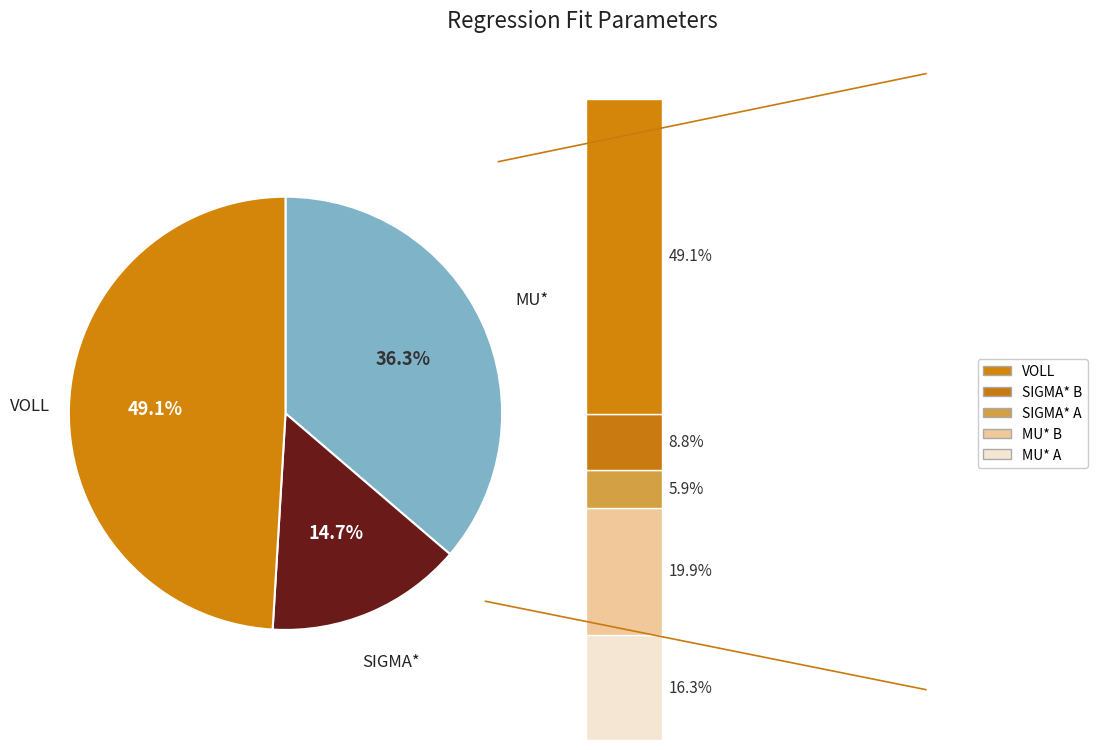

To the nearest percent, what is the combined percentage of MU* and SIGMA*?

51%